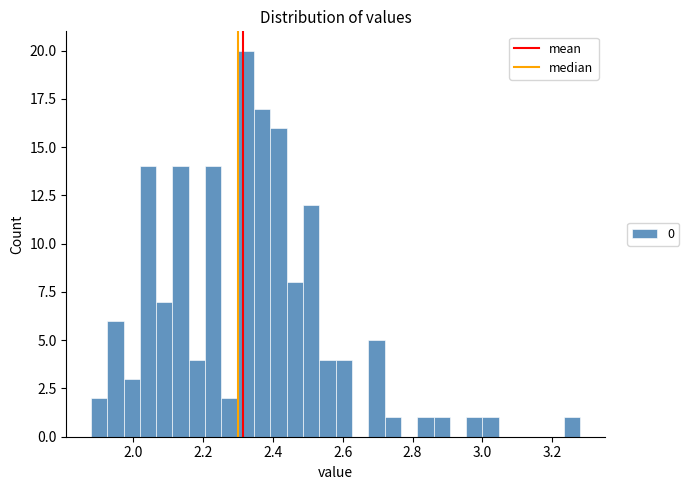

Read against the x-axis, roughly where is the centre of the tallest bar?

2.32